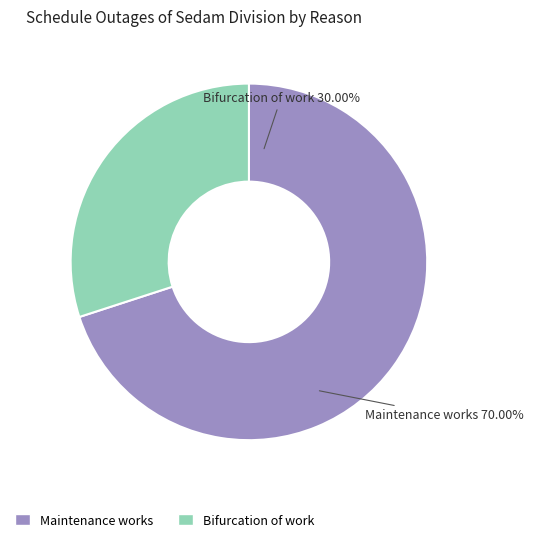

The Bifurcation of work slice represents 17% of the pie. True or false?

False